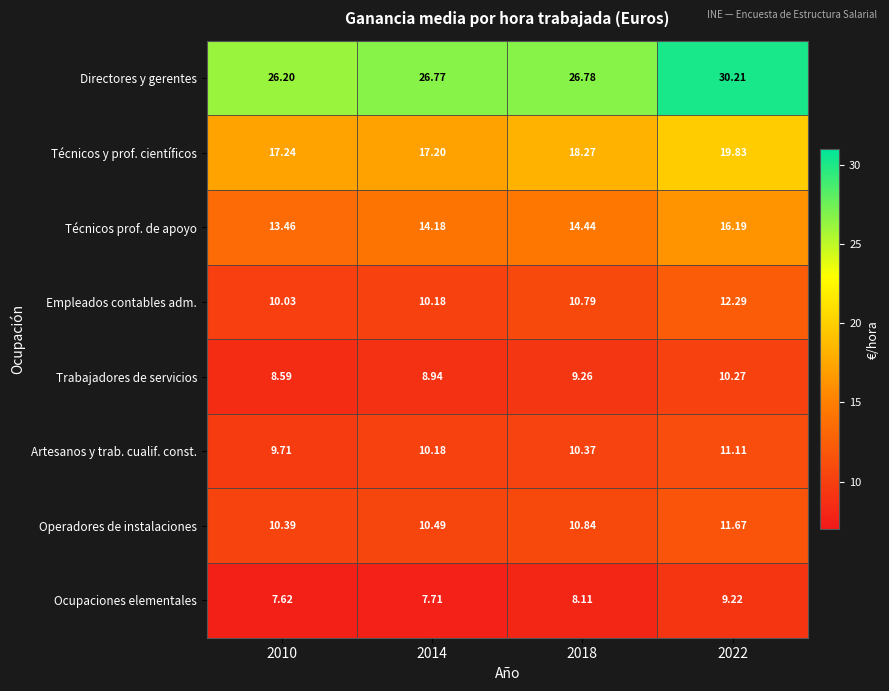

Between 2010 and 2018, which series saw the biggest shift?

Técnicos y prof. científicos